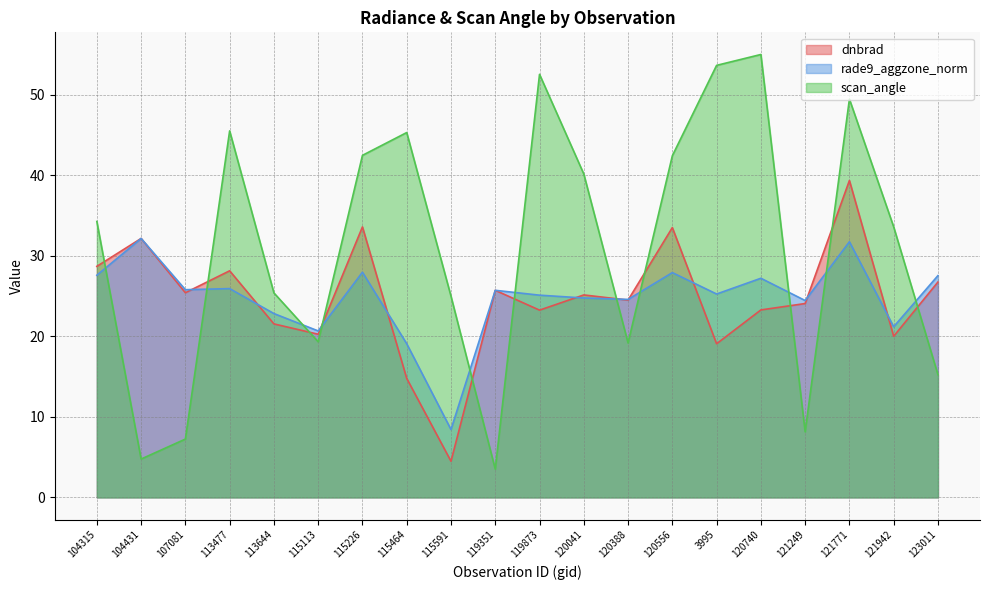

What is the highest value of the rade9_aggzone_norm series?

32.2